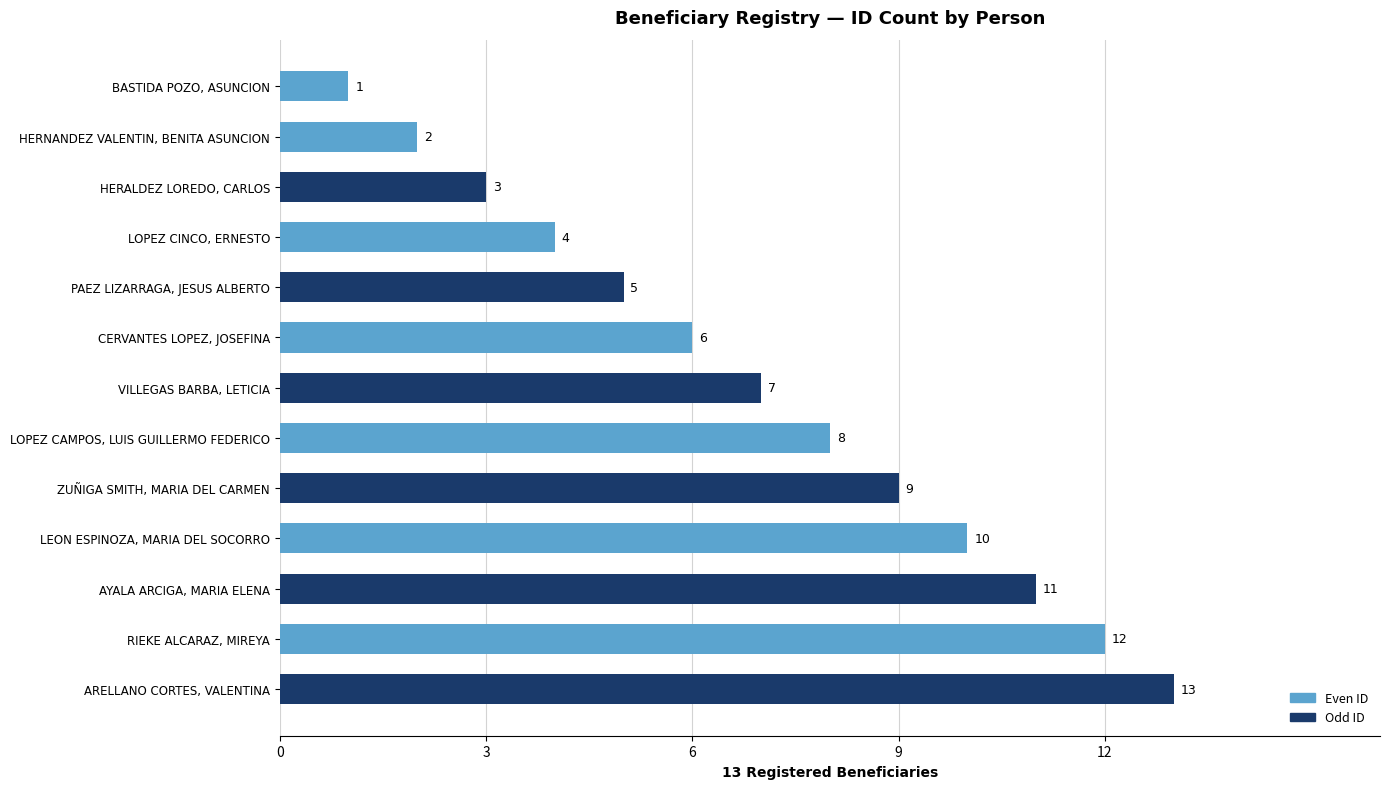

What is the difference between the maximum and second lowest values?

11